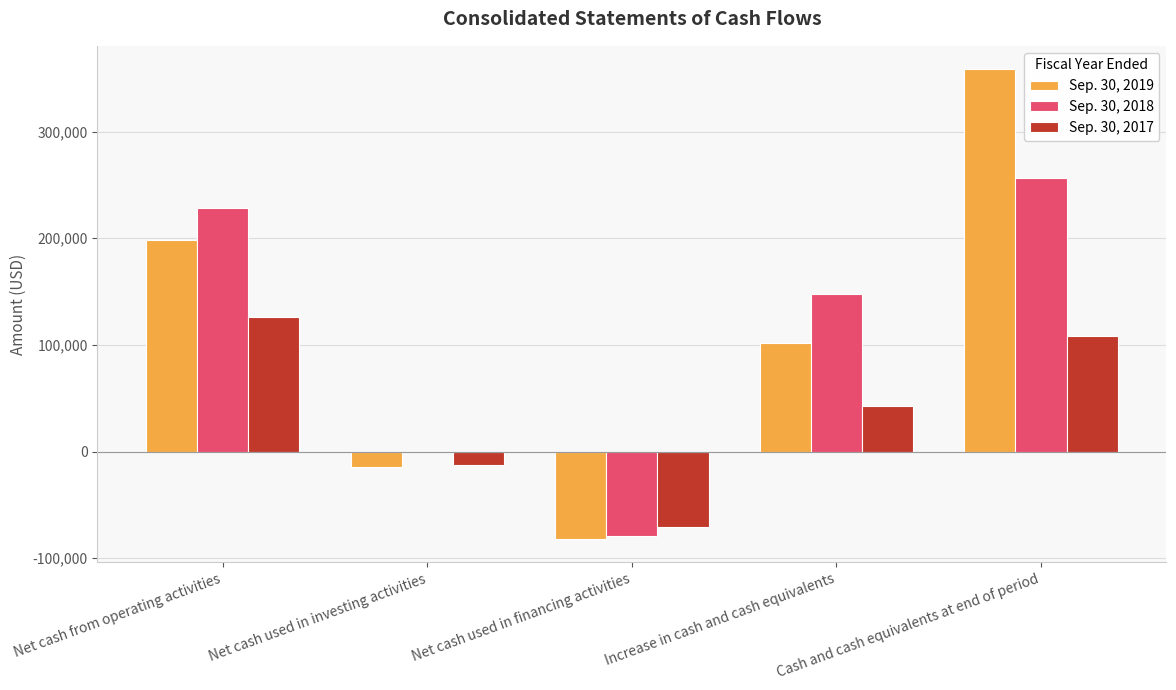

What is the average value of the Sep. 30, 2019 series?

112347